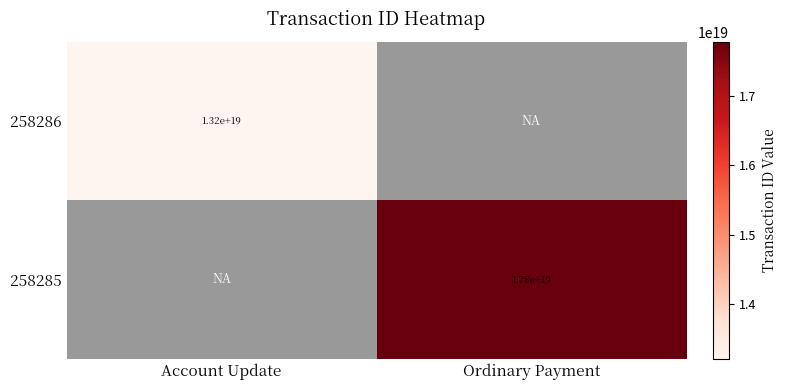

Is it true that 258286 equals 13200000000000000000 at Account Update?

True